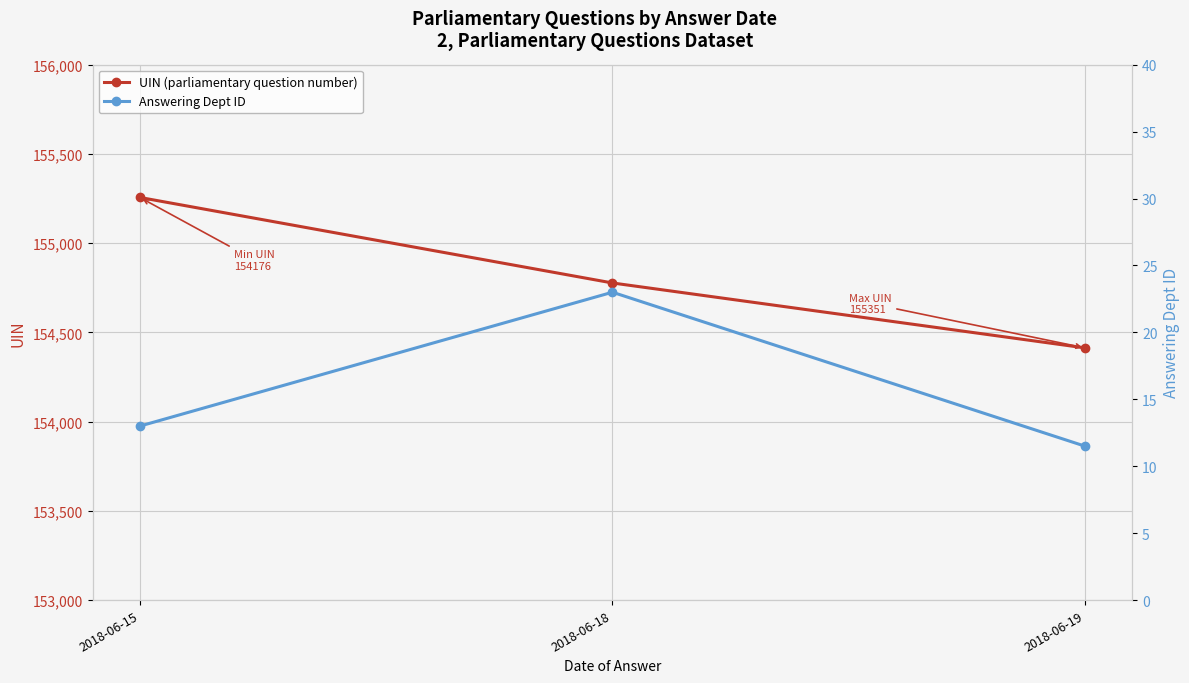

Which series has the largest total across all categories?

UIN (parliamentary question number)